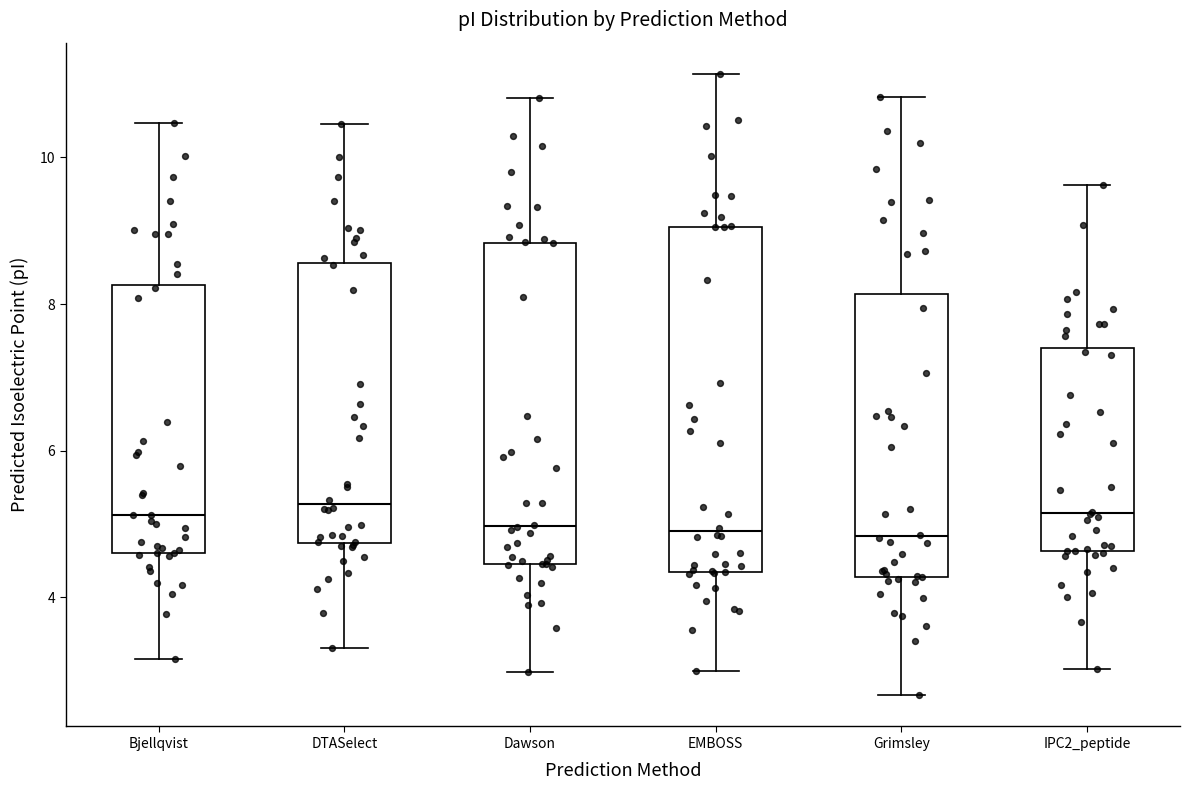

Where is the lower edge of the box for DTASelect on the y-axis? The values are not printed on the chart, so give them approximately, as read against the axis.

4.8